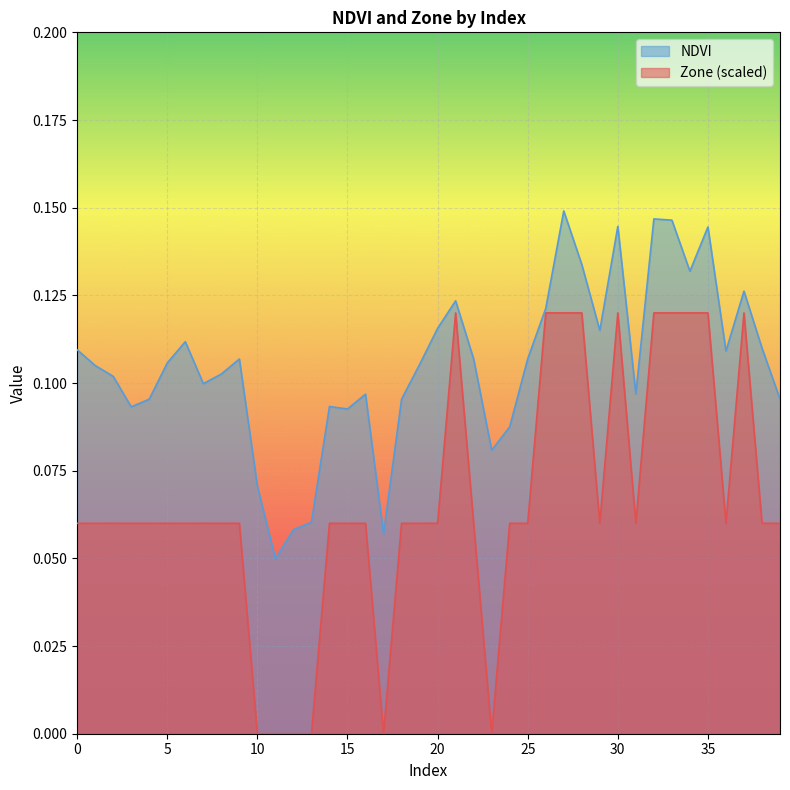

How many lines are shown in the chart?

2